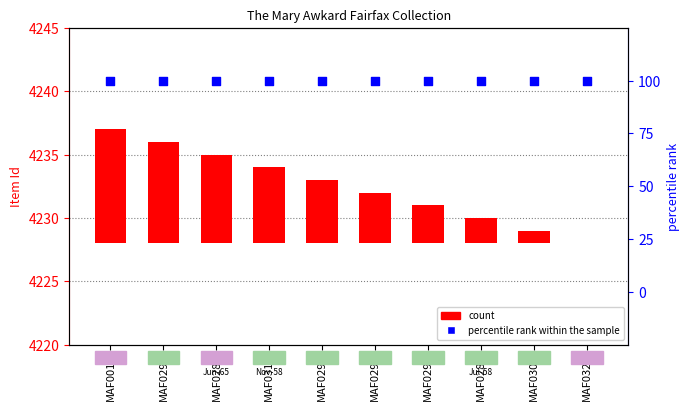

Which series reaches the maximum Y coordinate?

percentile rank within the sample